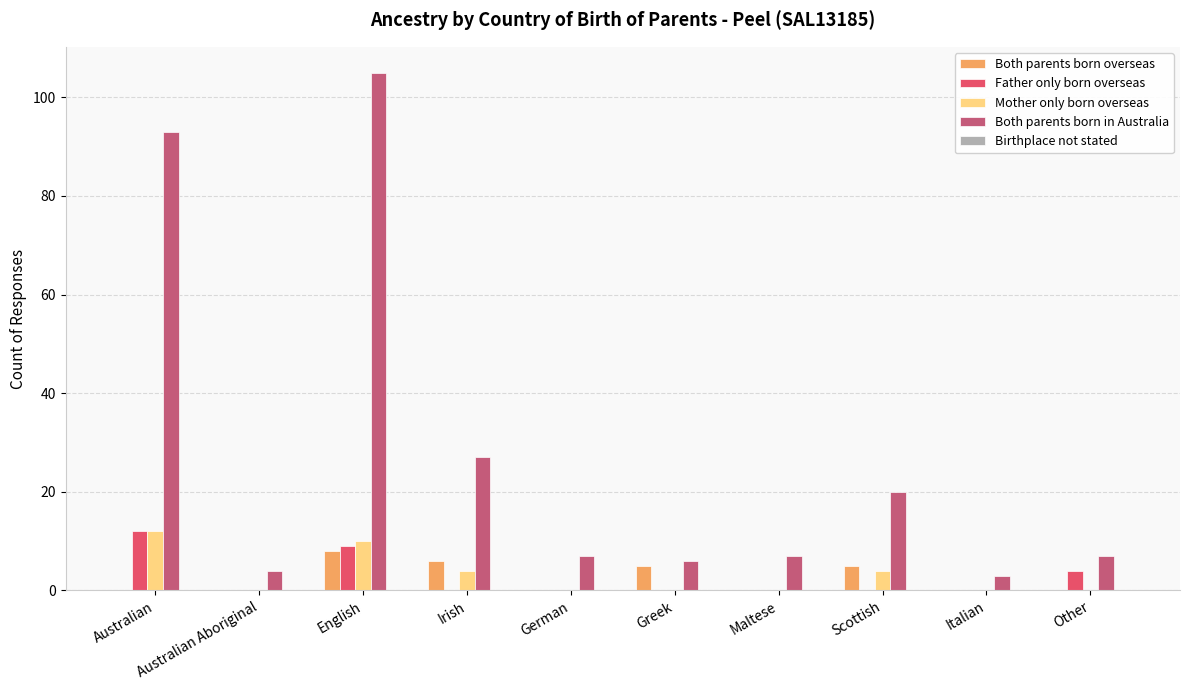

How many groups of bars are there?

10